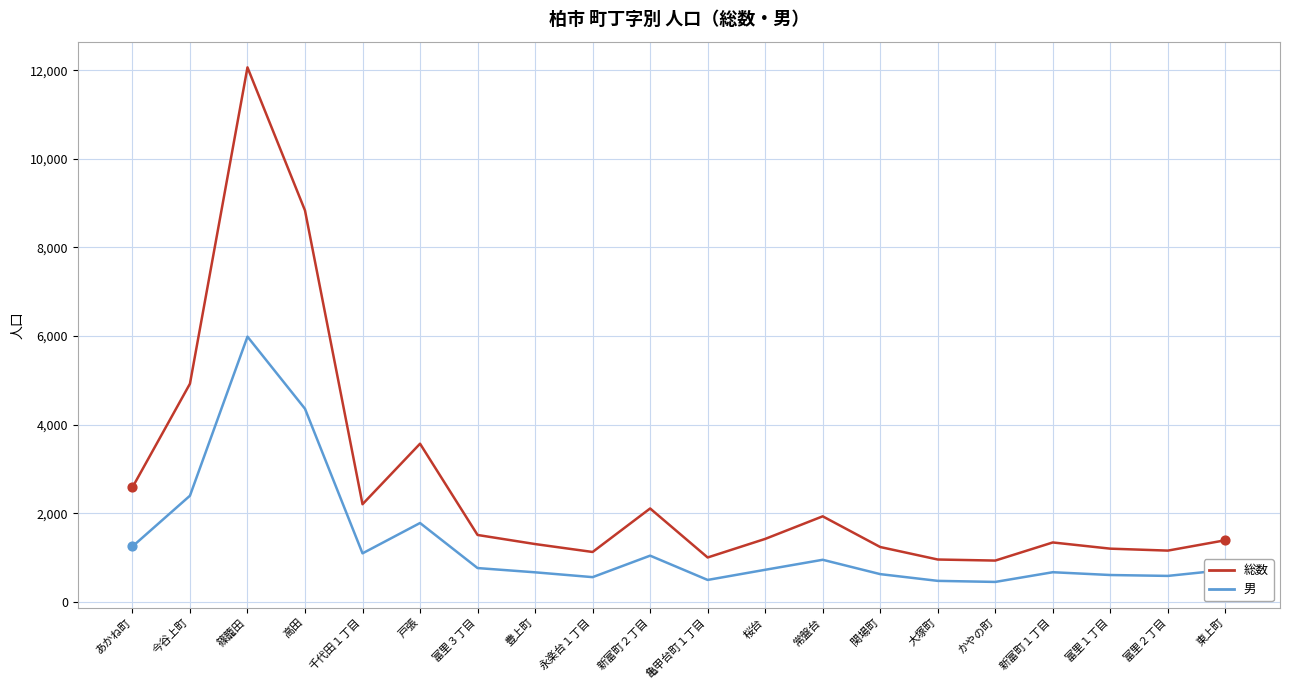

What is the total value across all series at 戸張?

5346